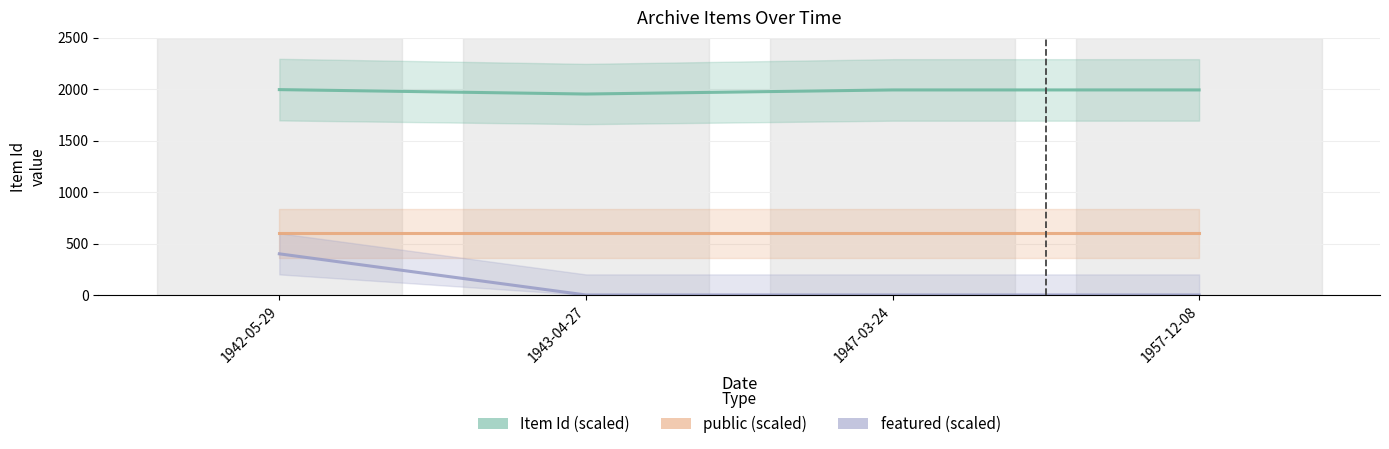

In Item Id (scaled), how many points are lower than both neighbors (excluding endpoints)?

1